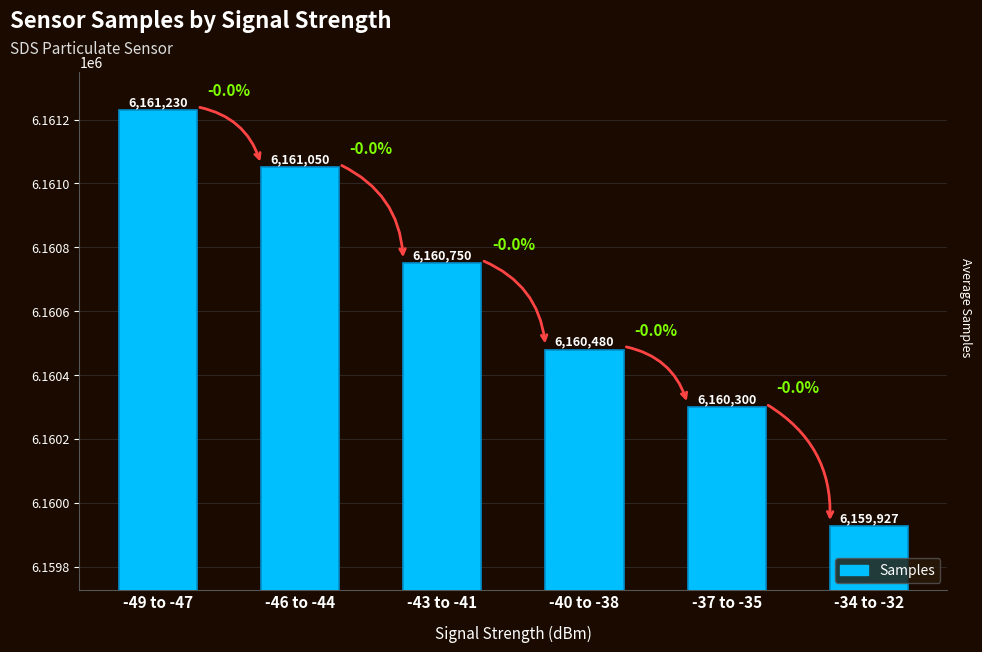

True or false: the data shows 6159927 at -34 to -32.

True